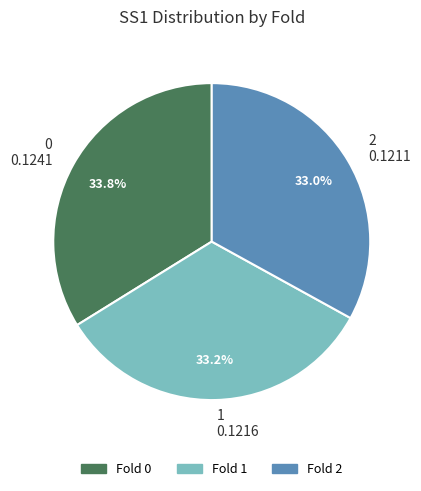

How many slices are in this pie chart?

3